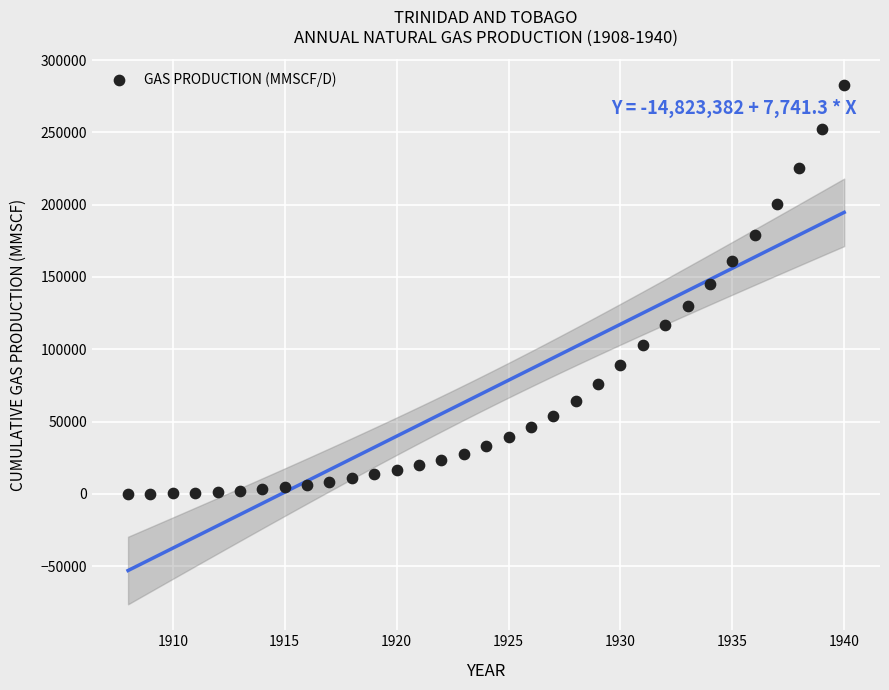

What is the range of X values (max minus min)?

32.0